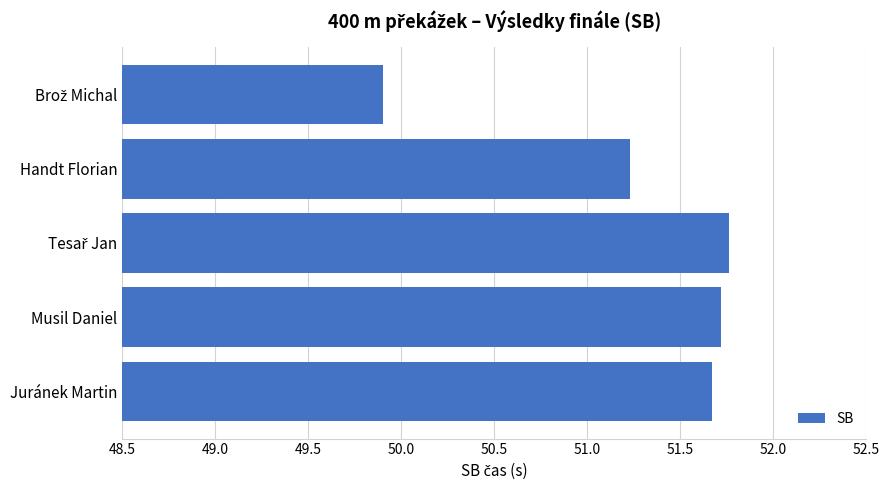

What is the difference between the maximum and minimum values?

1.9